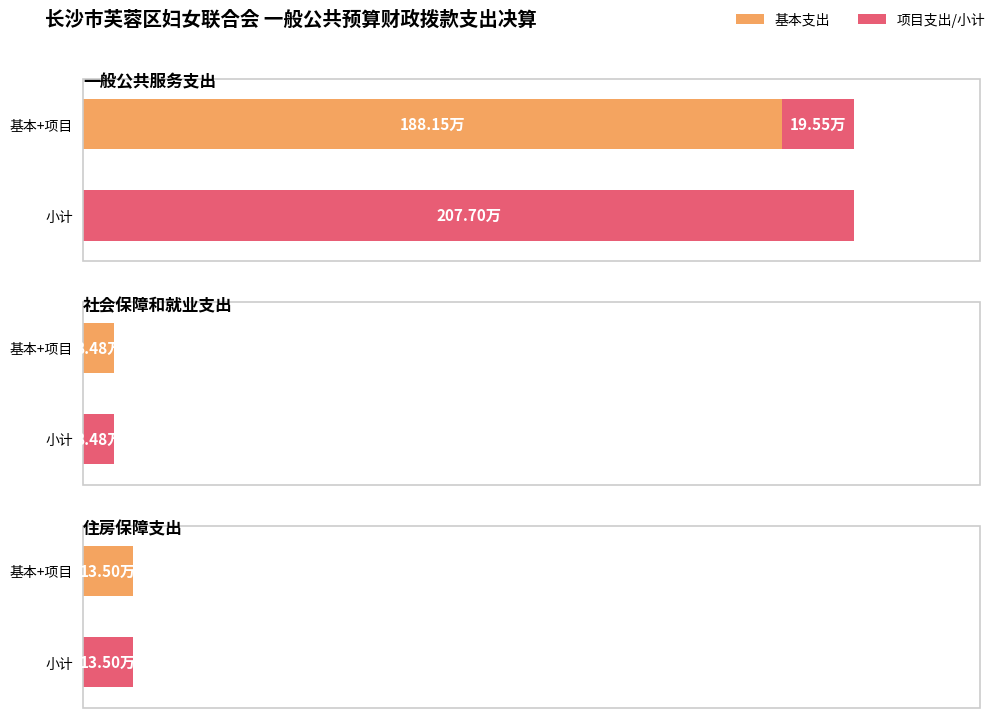

Rank the categories by 项目支出 value from highest to lowest.

一般公共服务支出, 社会保障和就业支出, 住房保障支出